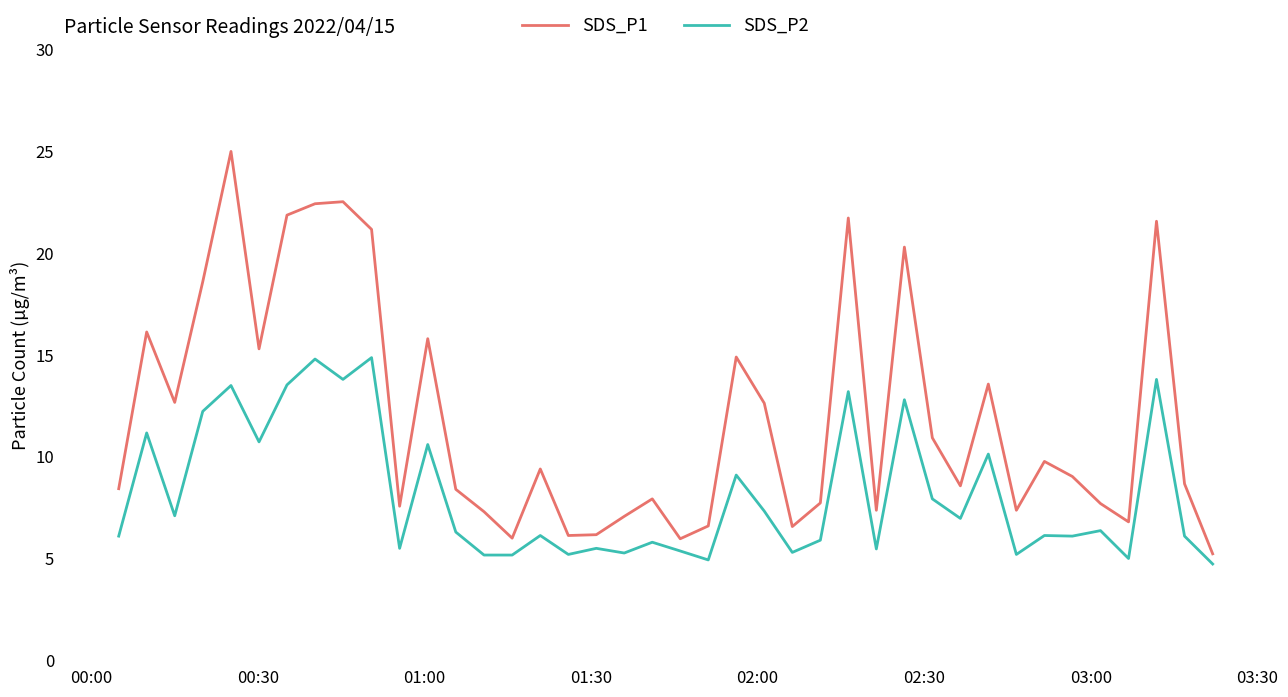

At how many categories does at least one series exceed 5?

40